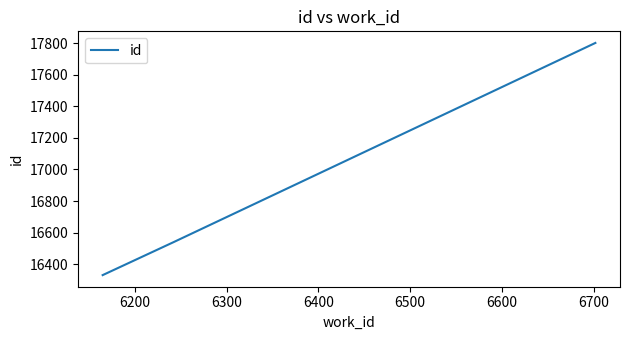

True or false: the data has more than 2 interior local peaks.

False